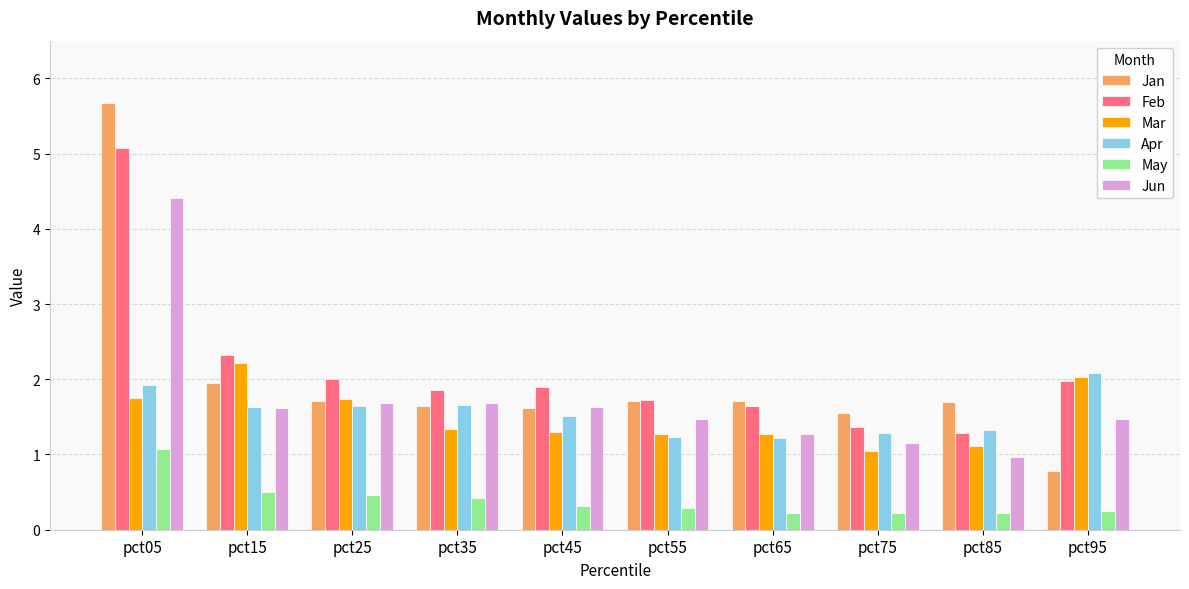

True or false: Apr has a value of 1.9 at pct05.

True